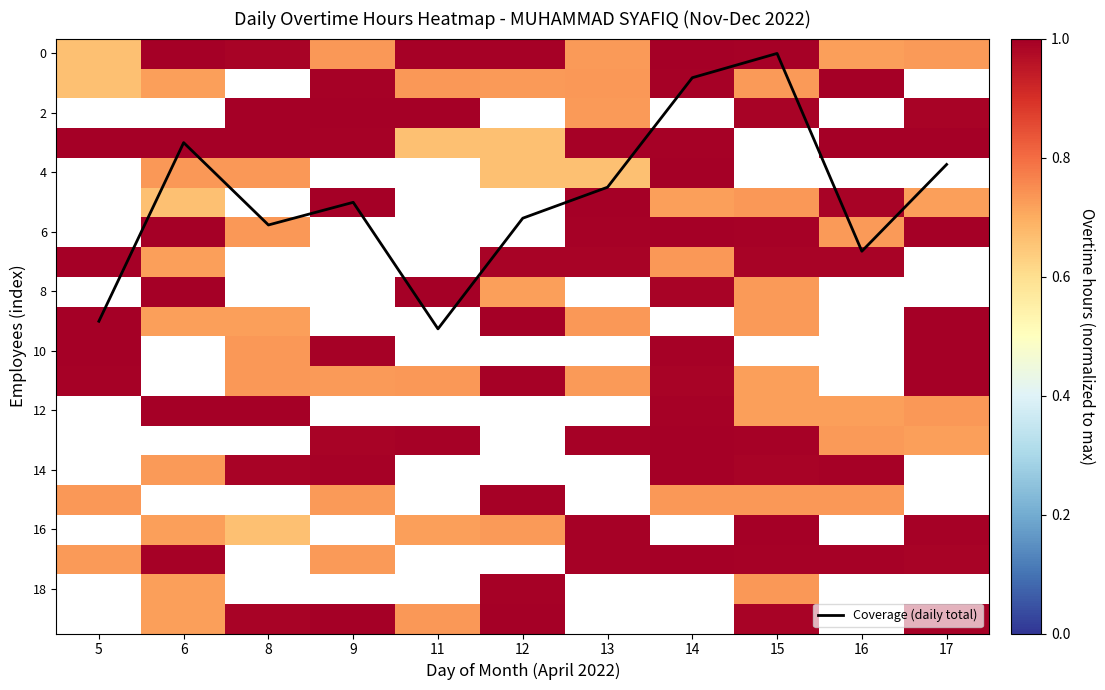

At which label does Coverage (daily total) reach its minimum?

15